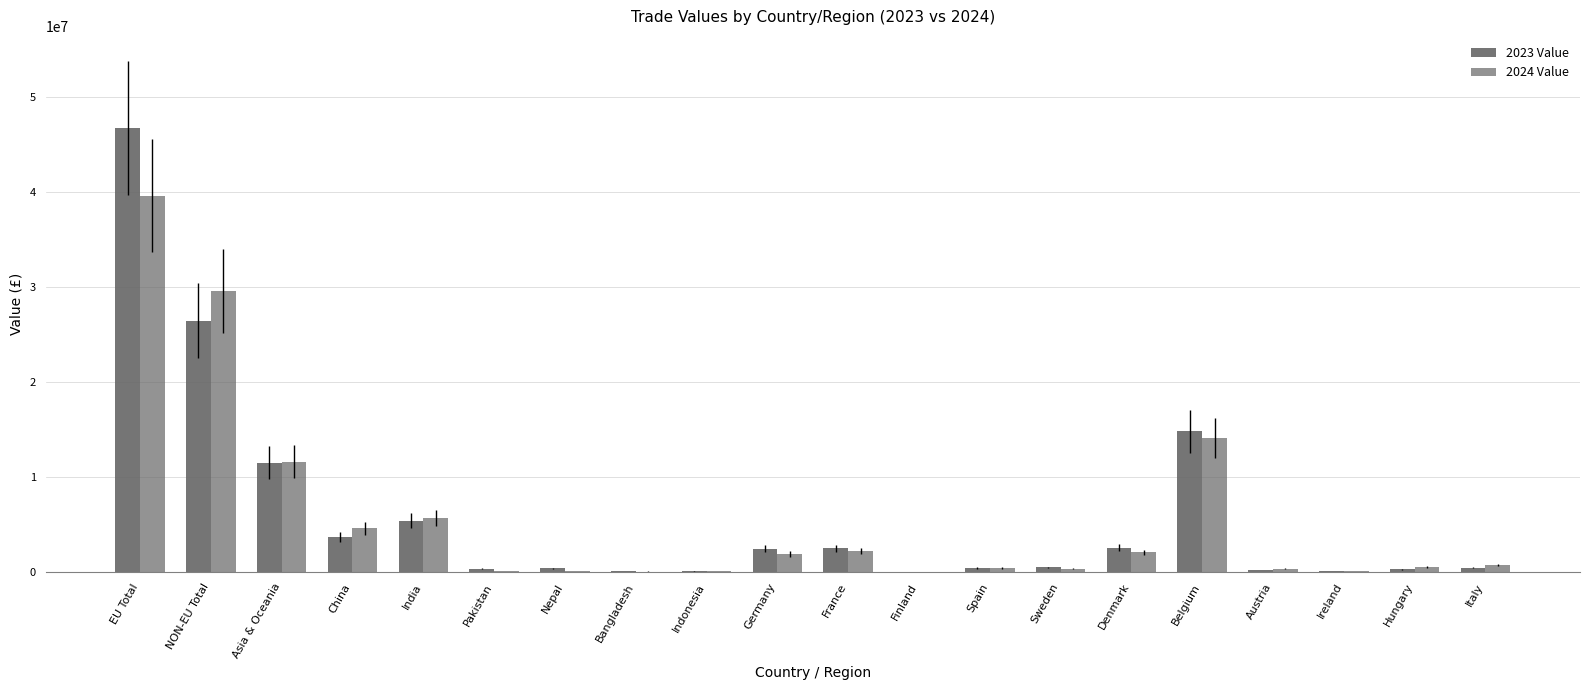

What is the spread (max minus min) of values at Finland?

5258